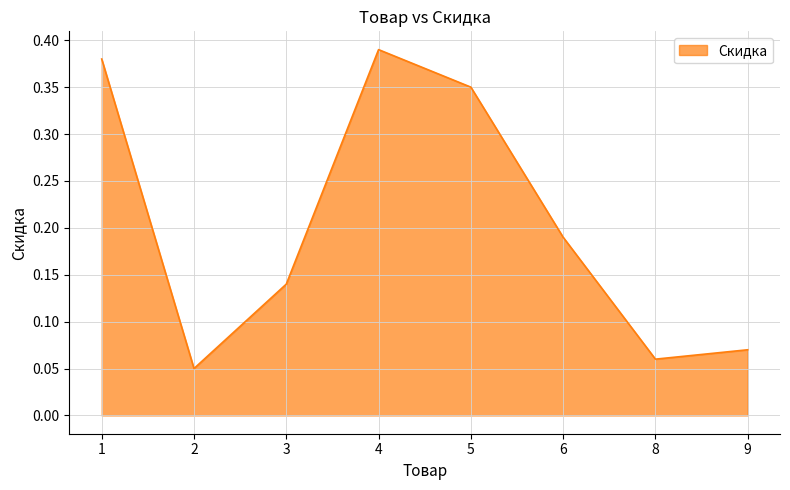

Where is the first local minimum?

2